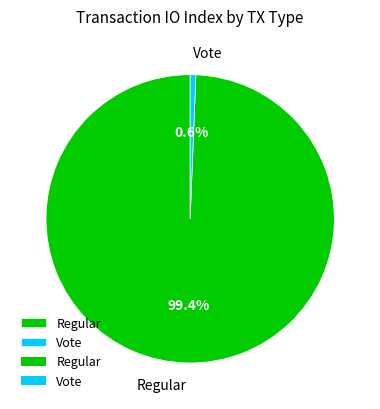

Does any single category account for the majority?

Yes